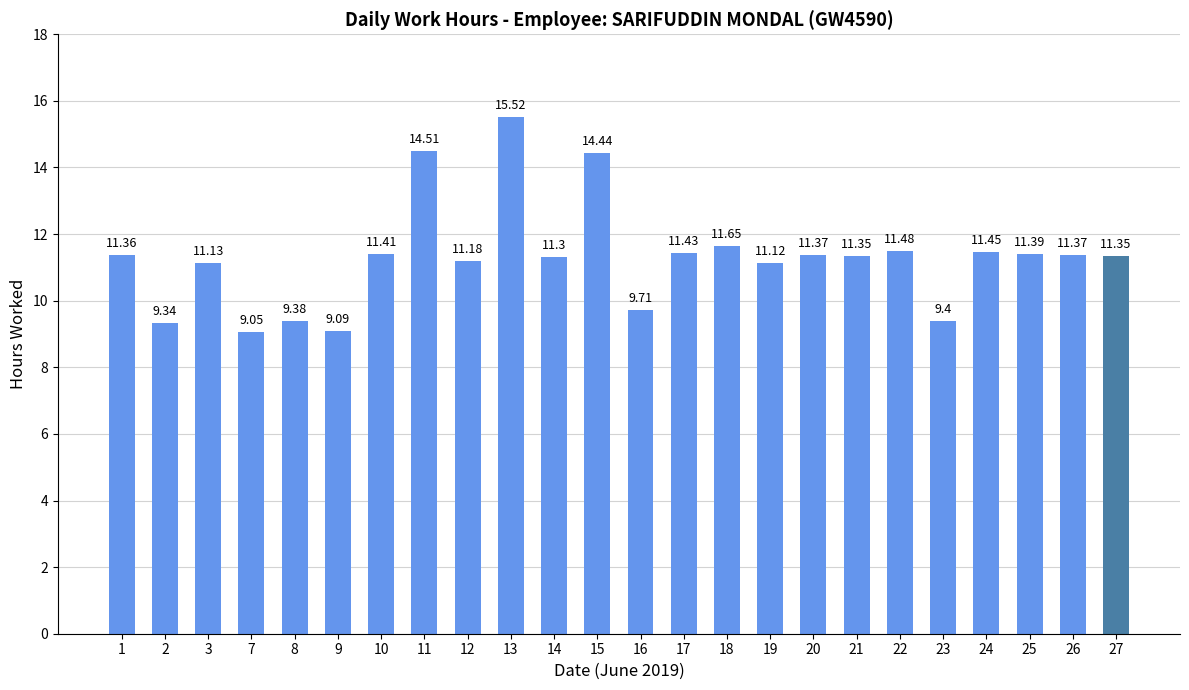

What is the ratio of the value at 18 to the value at 16?

1.2